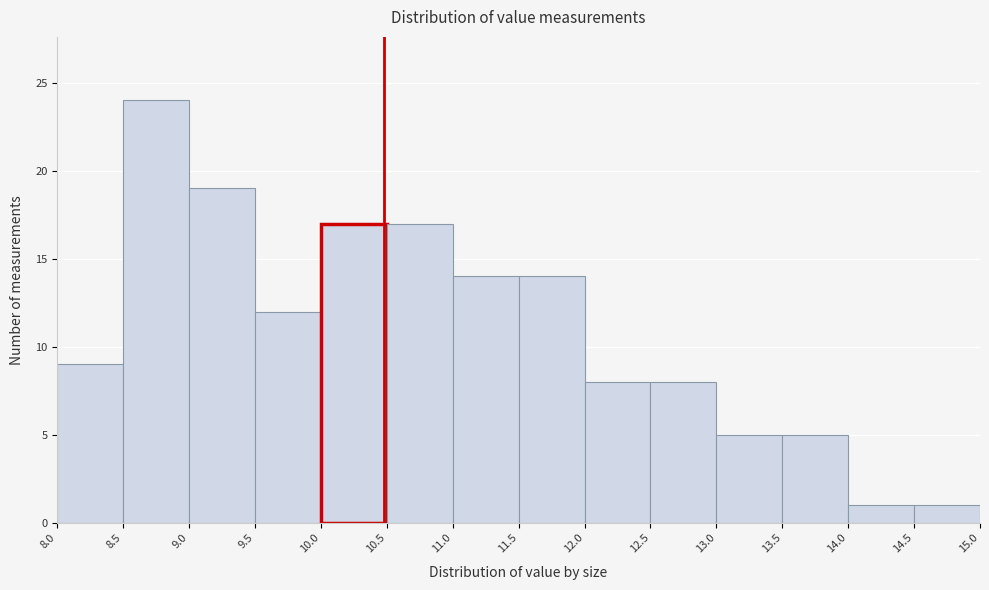

Which range on the x-axis has the tallest bar?

8.5 to 9.0